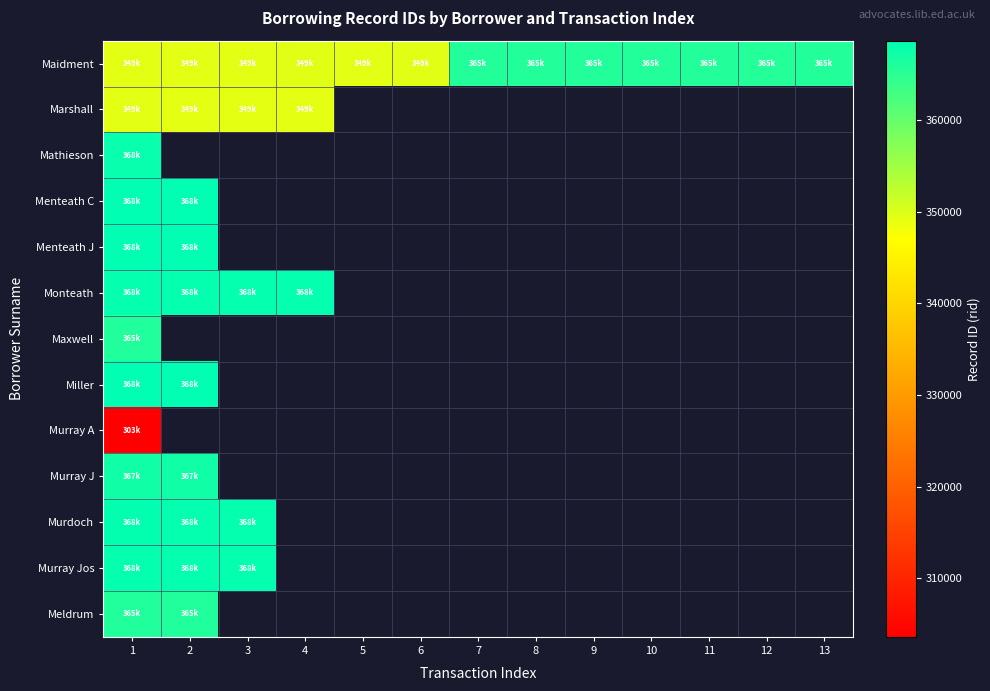

At how many categories does at least one series exceed 354487?

11